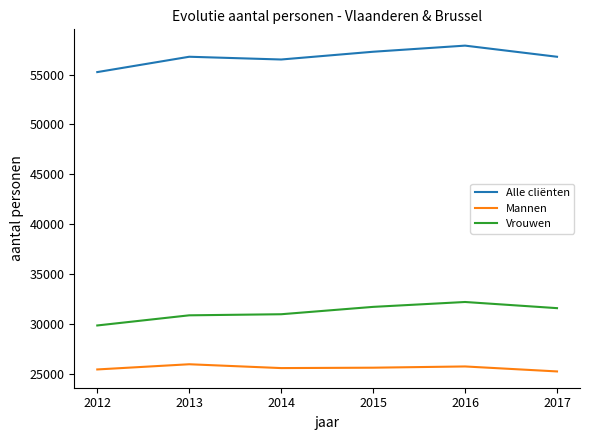

True or false: Alle cliënten and Vrouwen cross at least once.

False